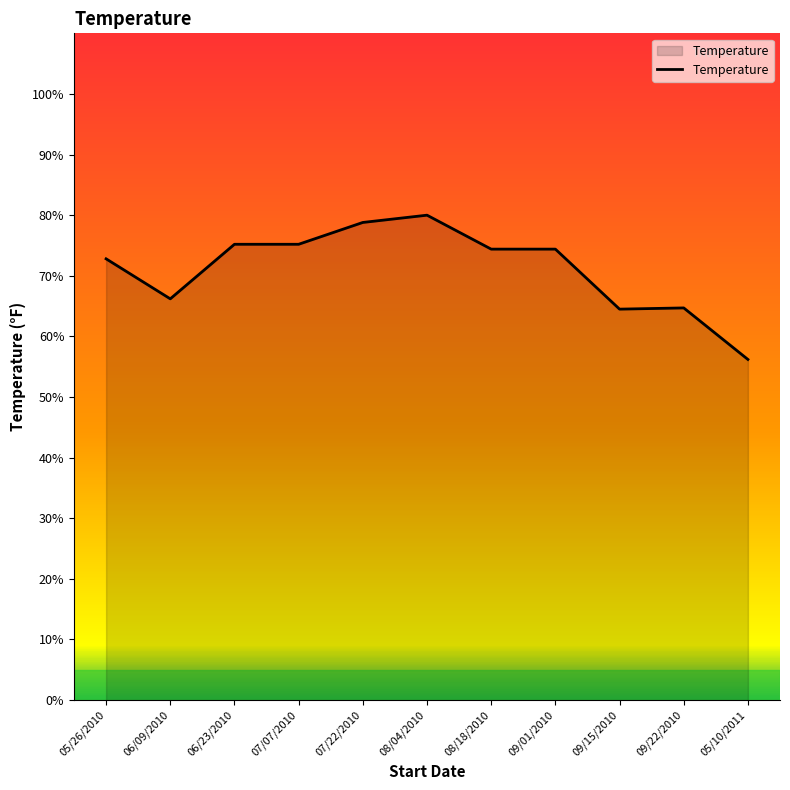

Where is the data nearest to the value 68?

06/09/2010